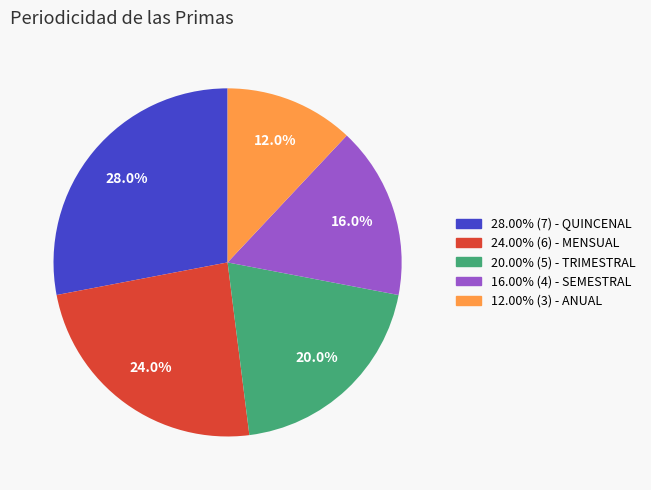

Is there any slice that represents more than half of the pie?

No